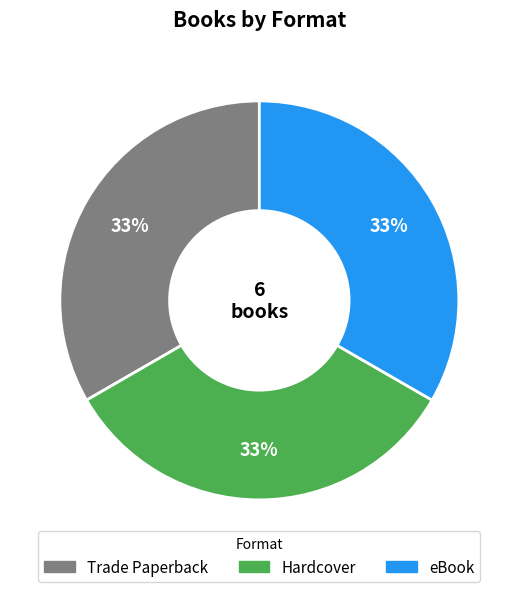

To the nearest percent, what is the average slice percentage?

33%